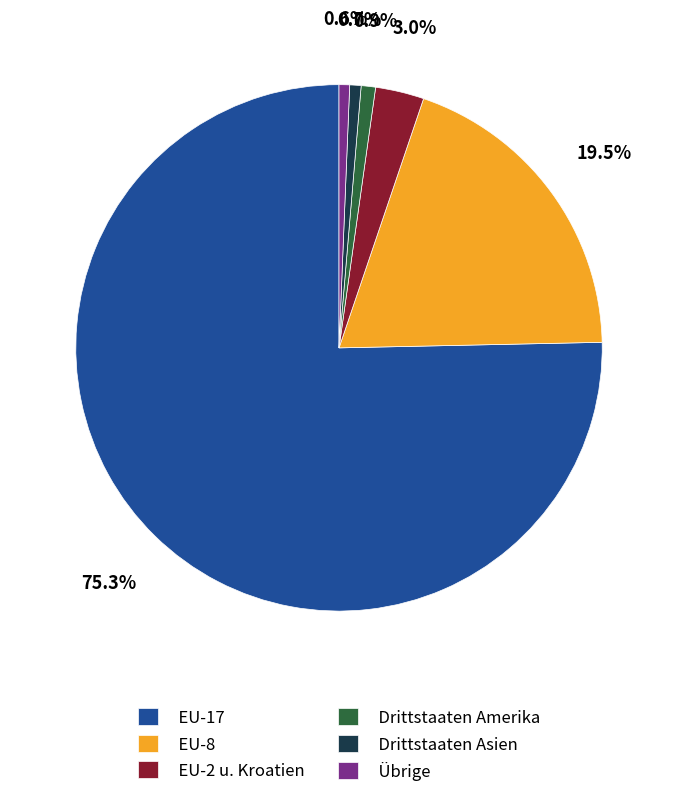

Combined, do Drittstaaten Asien and EU-8 account for over 50%?

No